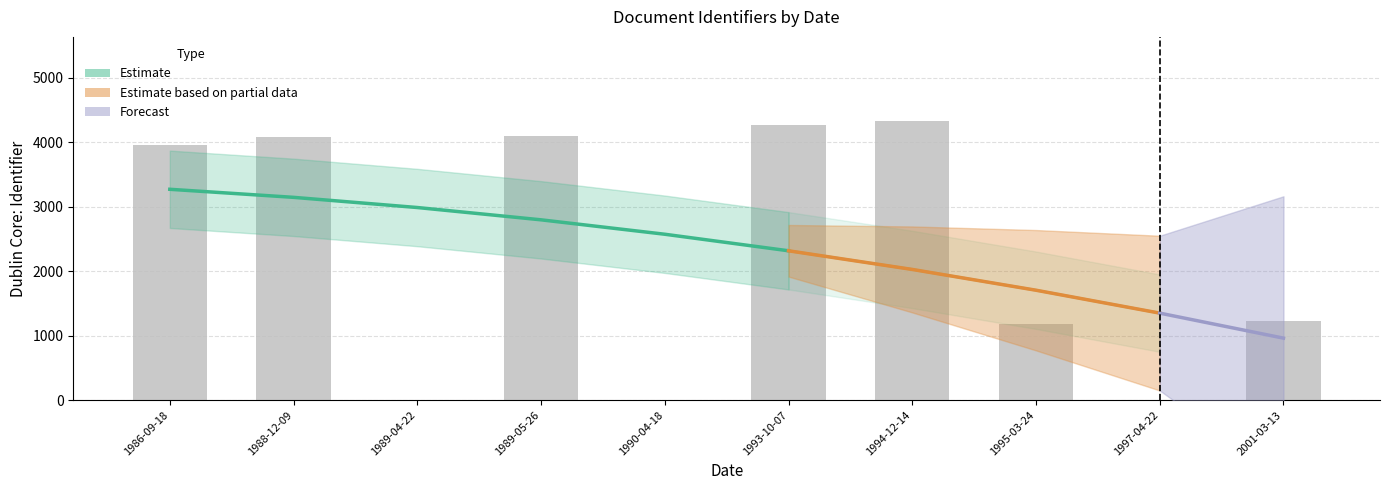

The chart shows a value of 0 at 1990-04-18. True or false?

True